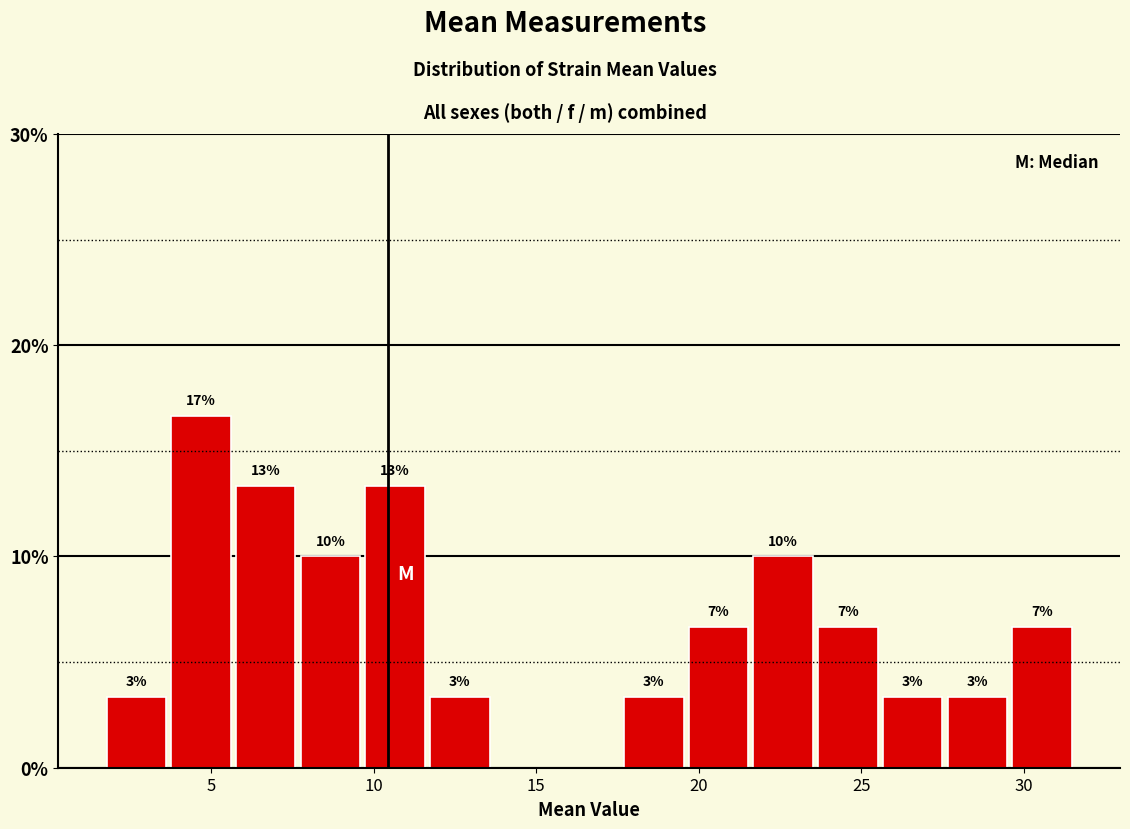

Around what value on the x-axis is the tallest bar? Give the approximate position of its centre, as read against the axis.

4.5